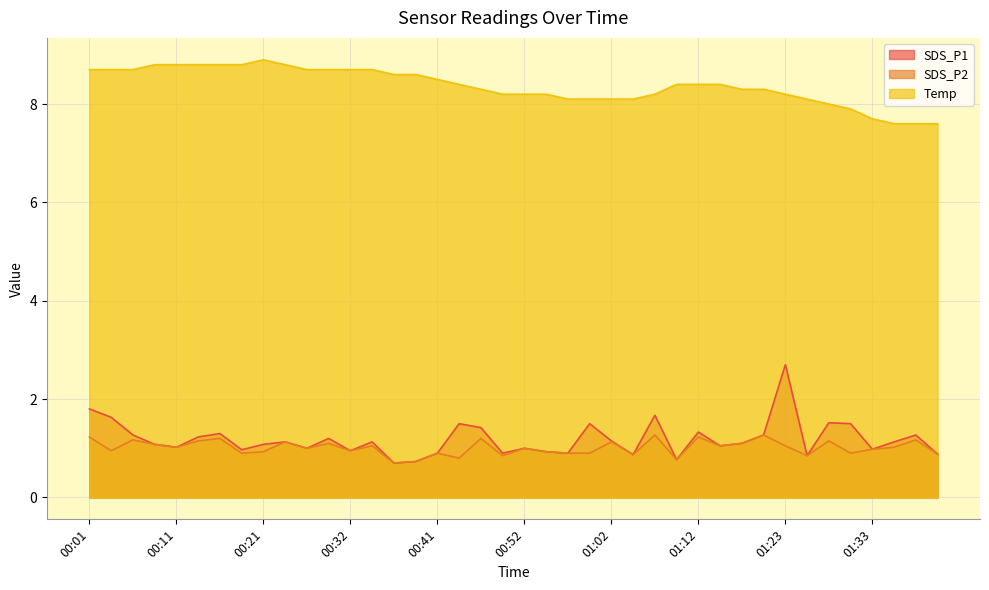

In SDS_P1, how many points are lower than both neighbors (excluding endpoints)?

12